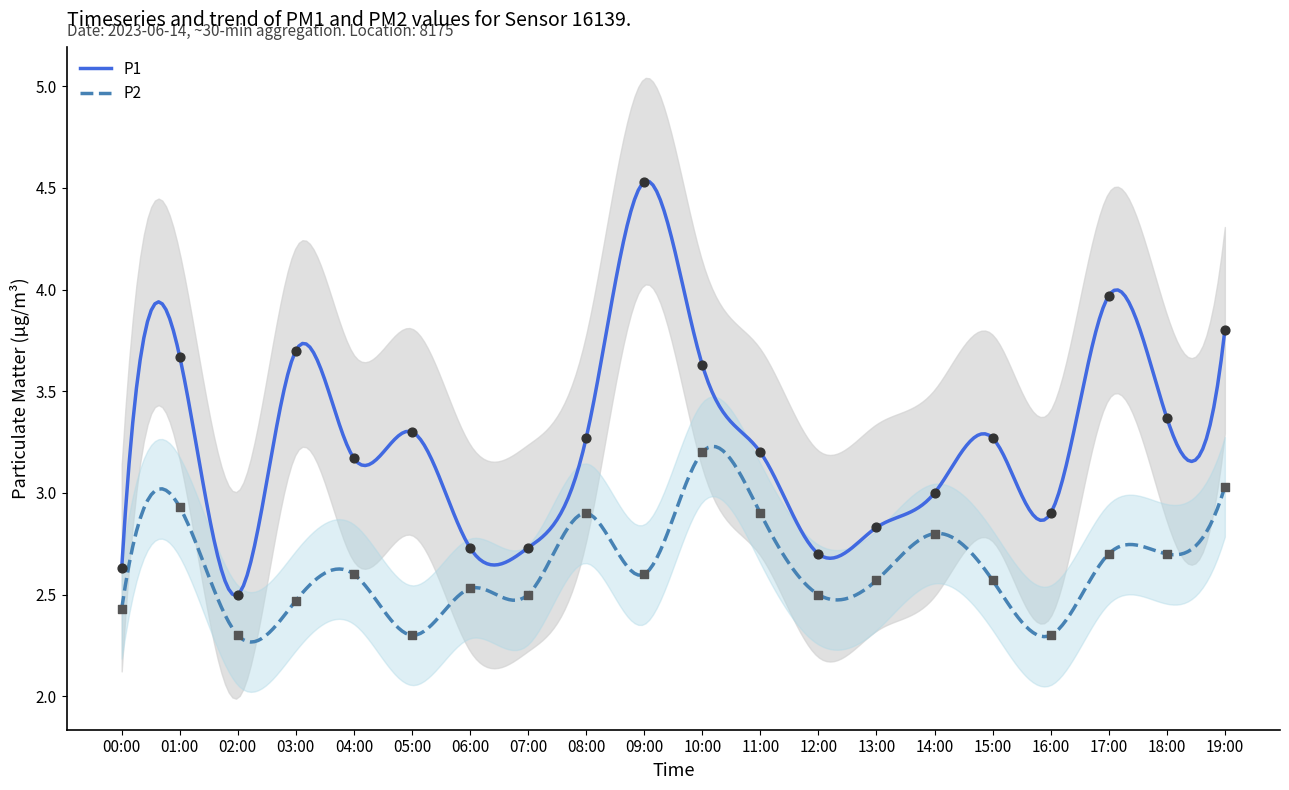

Which series has the largest Y range (max minus min)?

P1